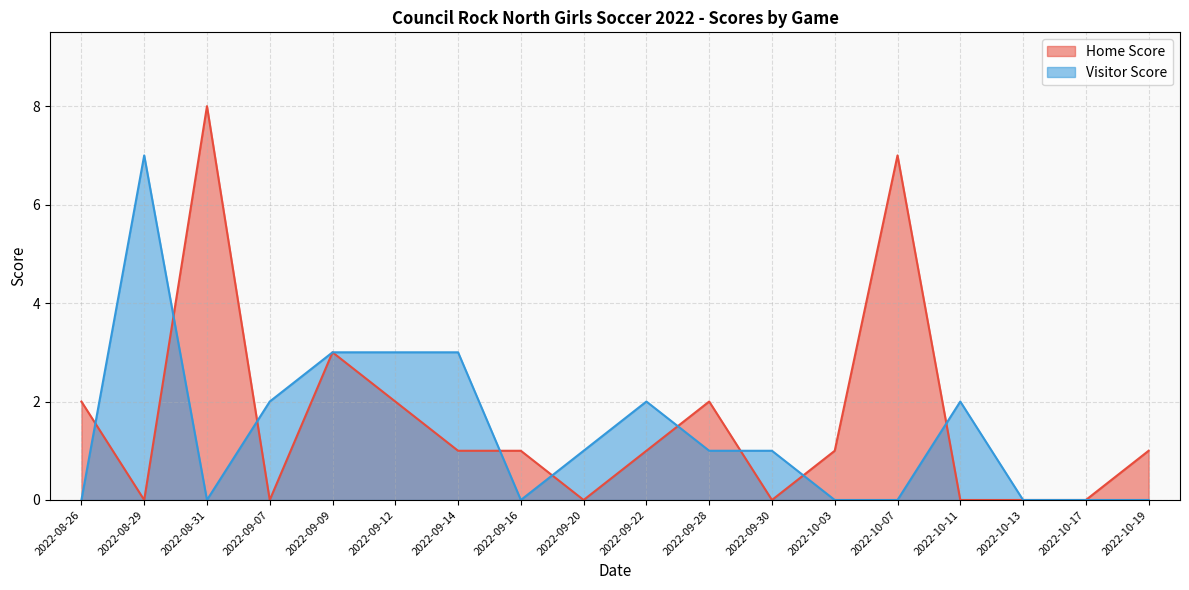

What is the maximum value shown in the chart?

8